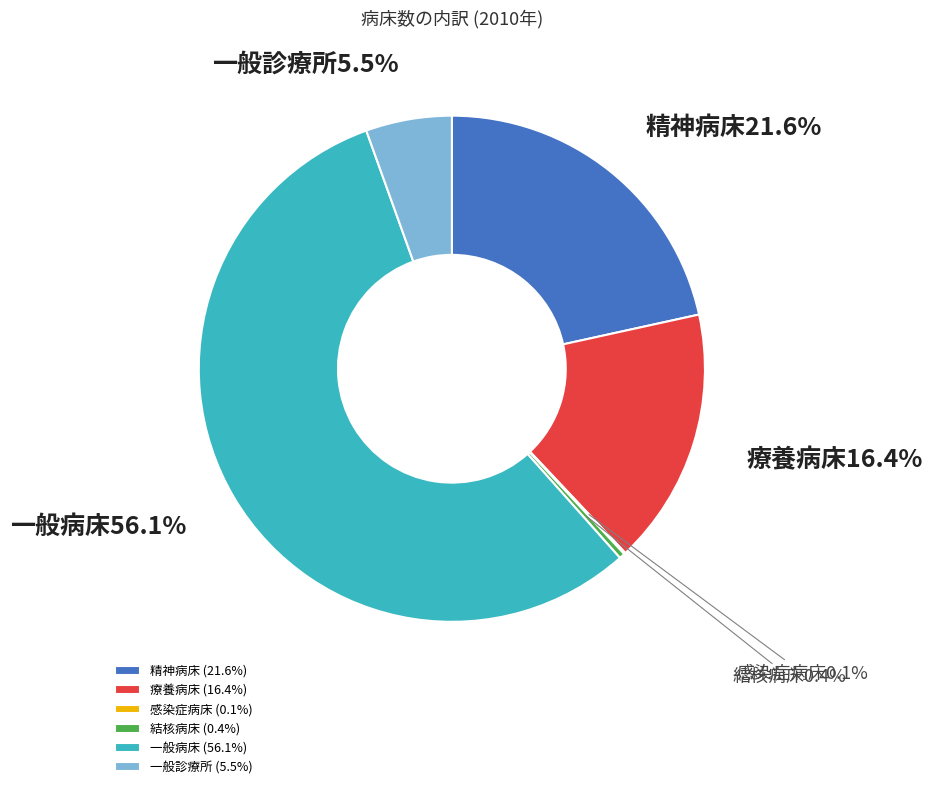

Which slice represents more than half of the pie?

一般病床